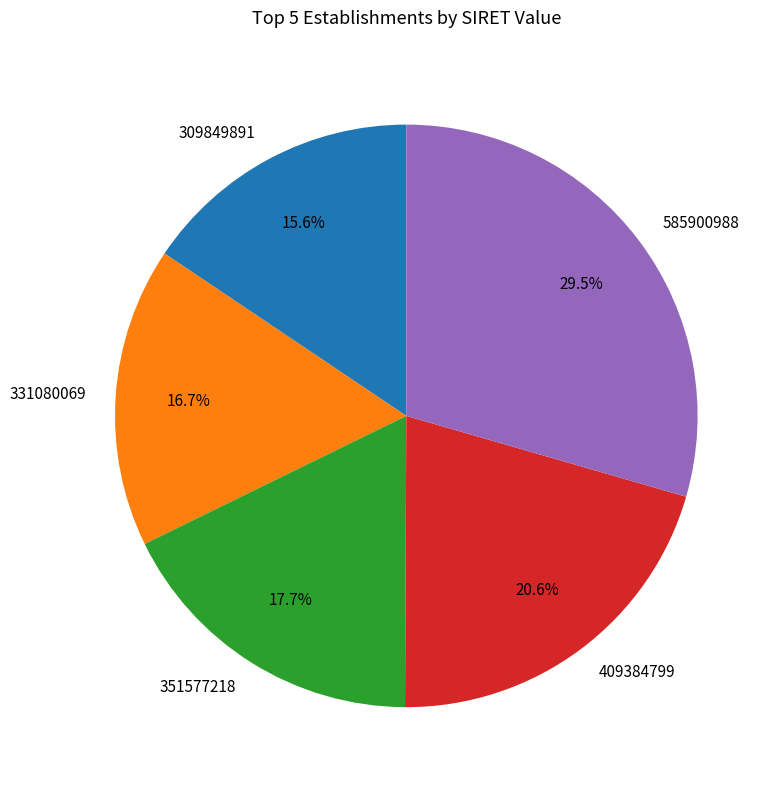

What percentage is the 351577218 slice, to the nearest percent?

18%